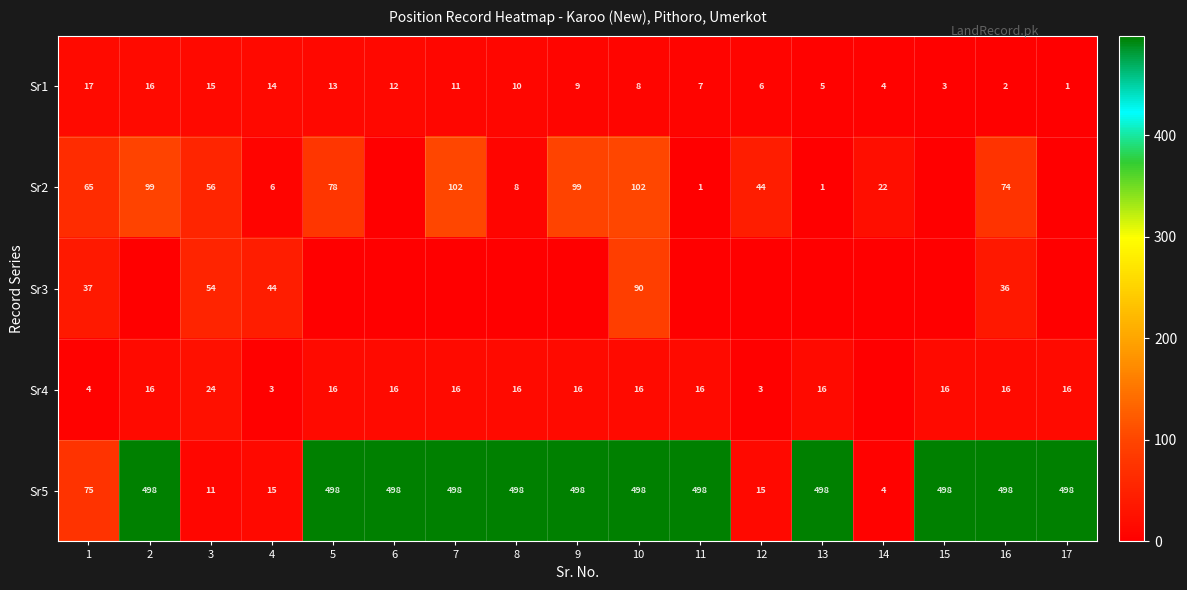

What is the approximate value of Sr1 at 11, to the nearest 5?

5